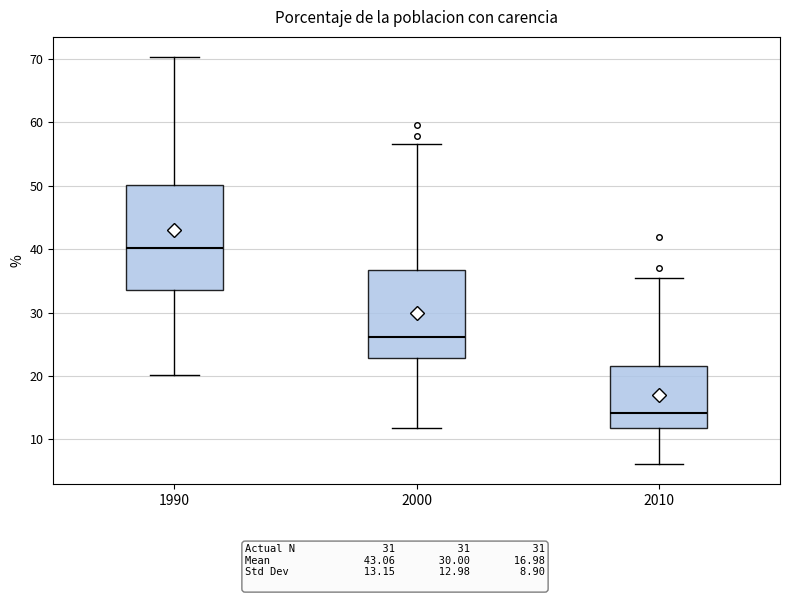

Which box's median line is the lowest?

2010